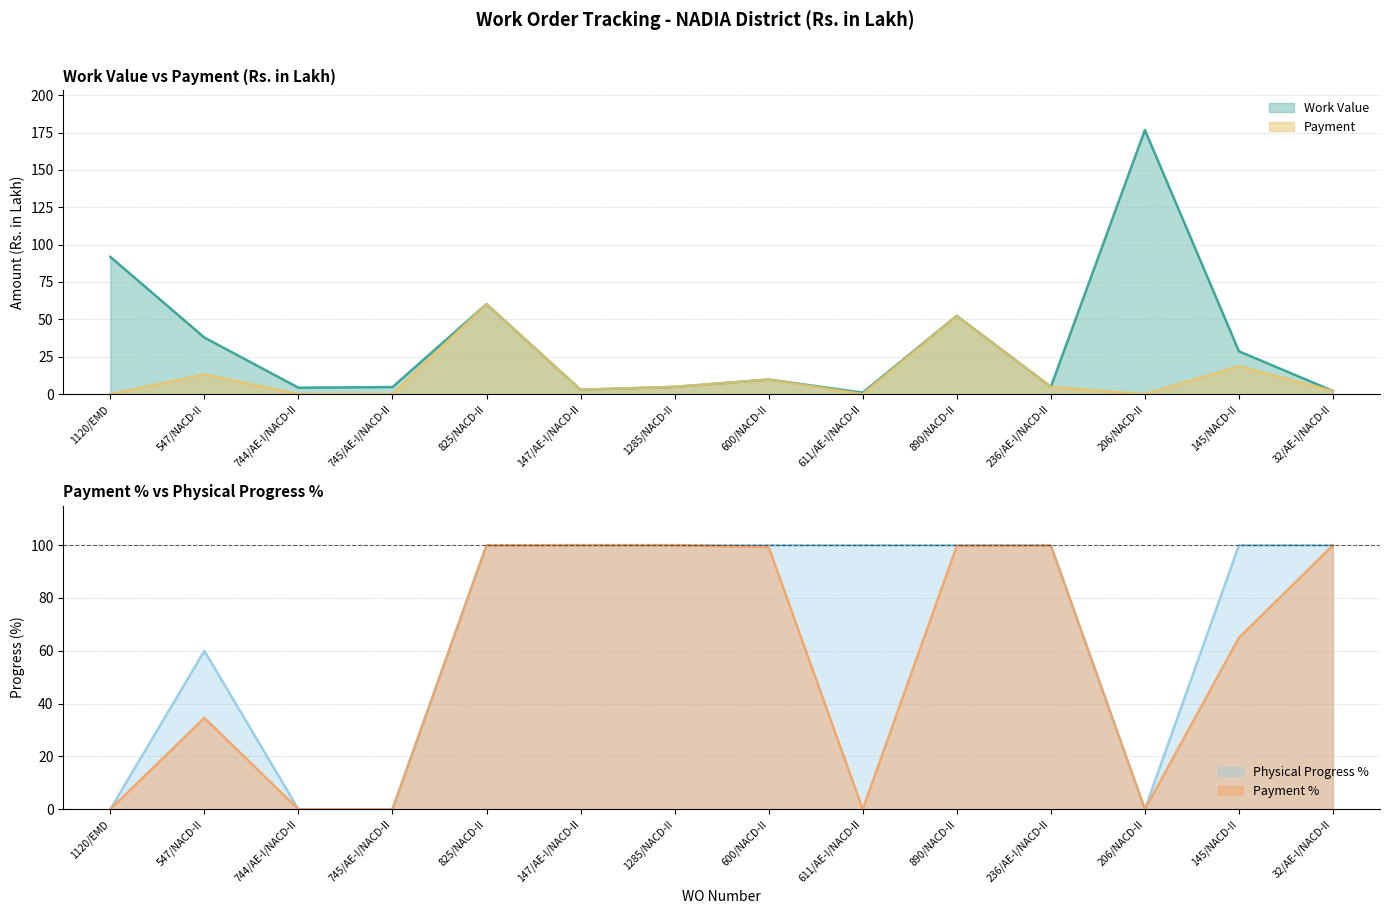

How many values in the Payment % series are below 99?

7